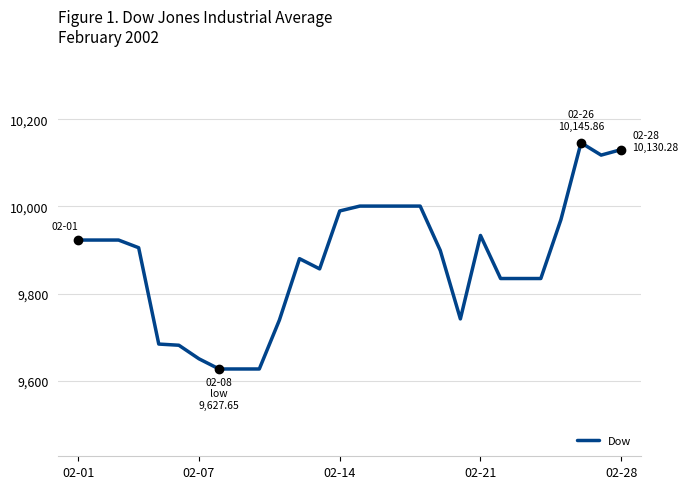

Reading left to right, transcribe all the data shown in this chart.

9923.0	9923.0	9923.0	9905.5	9684.7	9682.0	9651.0	9627.6	9627.6	9627.6	9739.8	9880.4	9857.0	9989.7	10000.8	10000.8	10000.8	10000.8	9899.2	9742.4	9933.6	9834.9	9834.9	9834.9	9969.8	10145.9	10117.6	10130.3